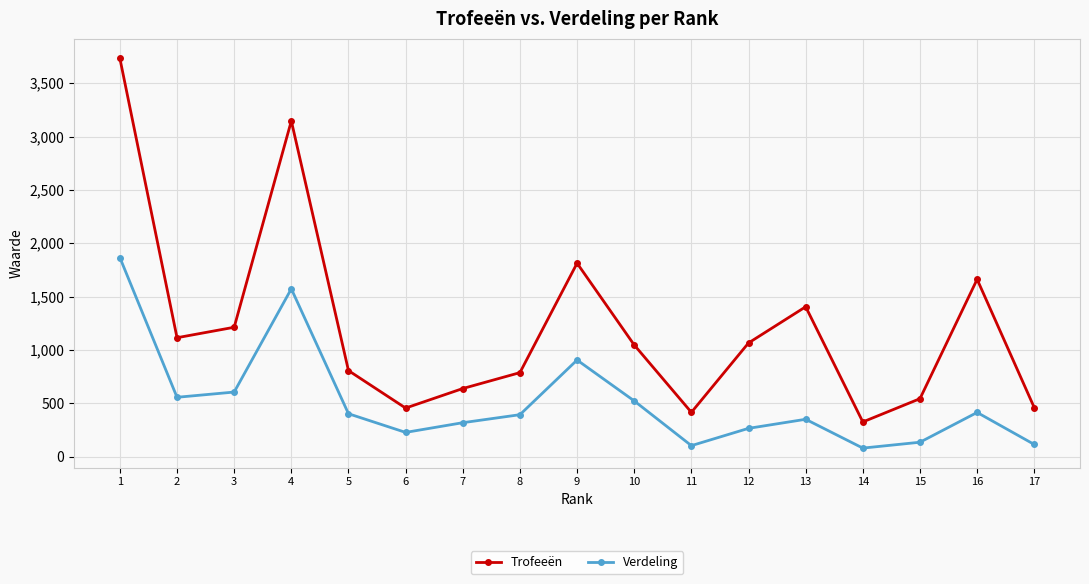

What is the value of the Verdeling point at the 10th from the left?

523